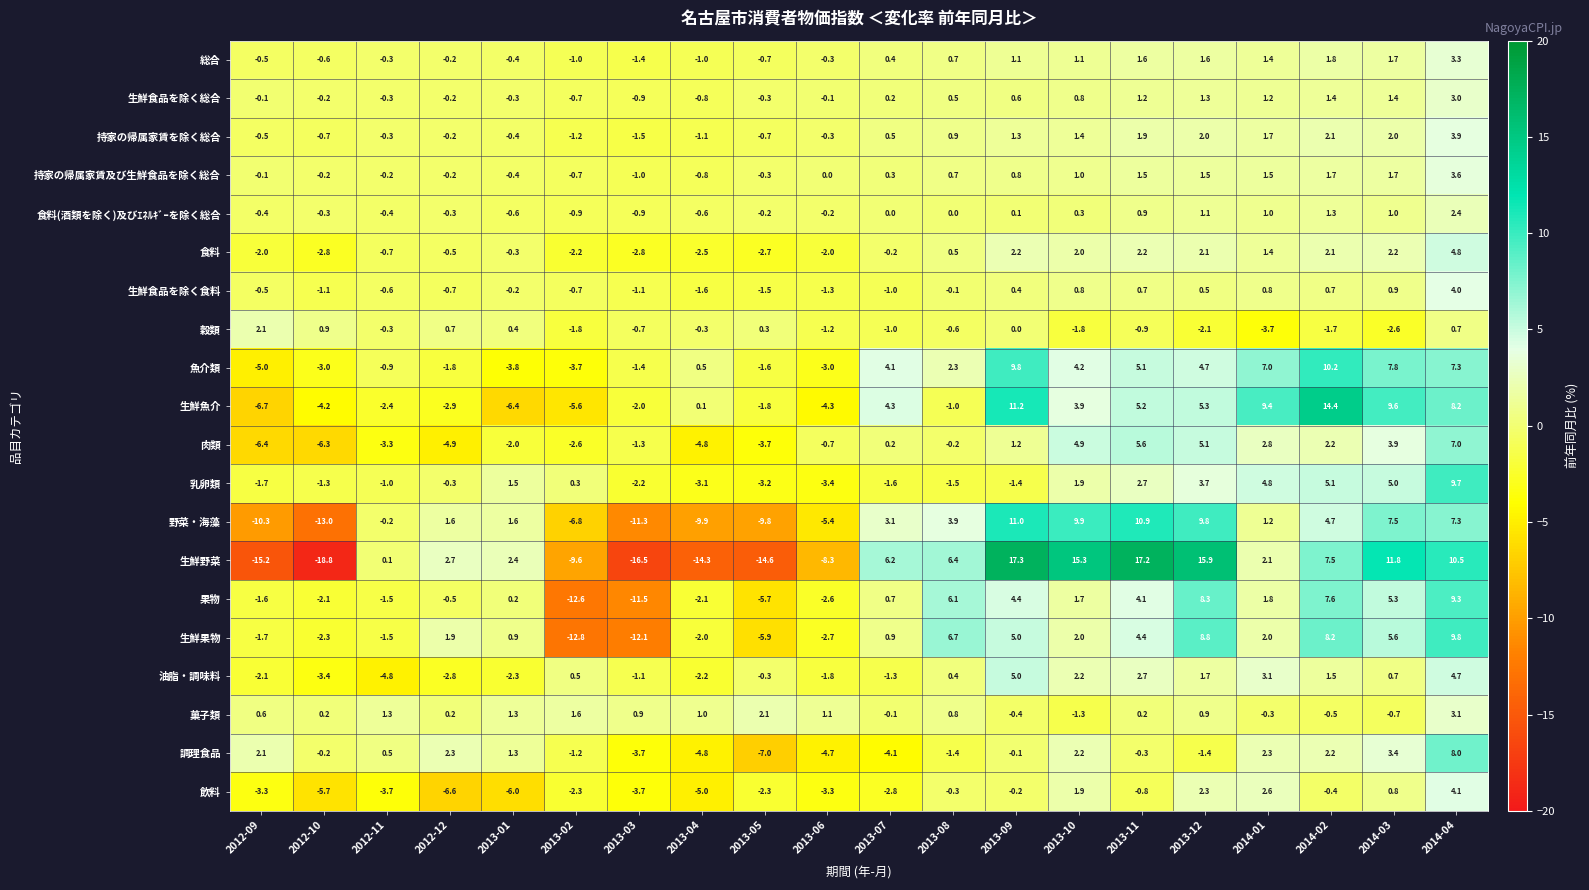

Count the number of categories in the chart.

20